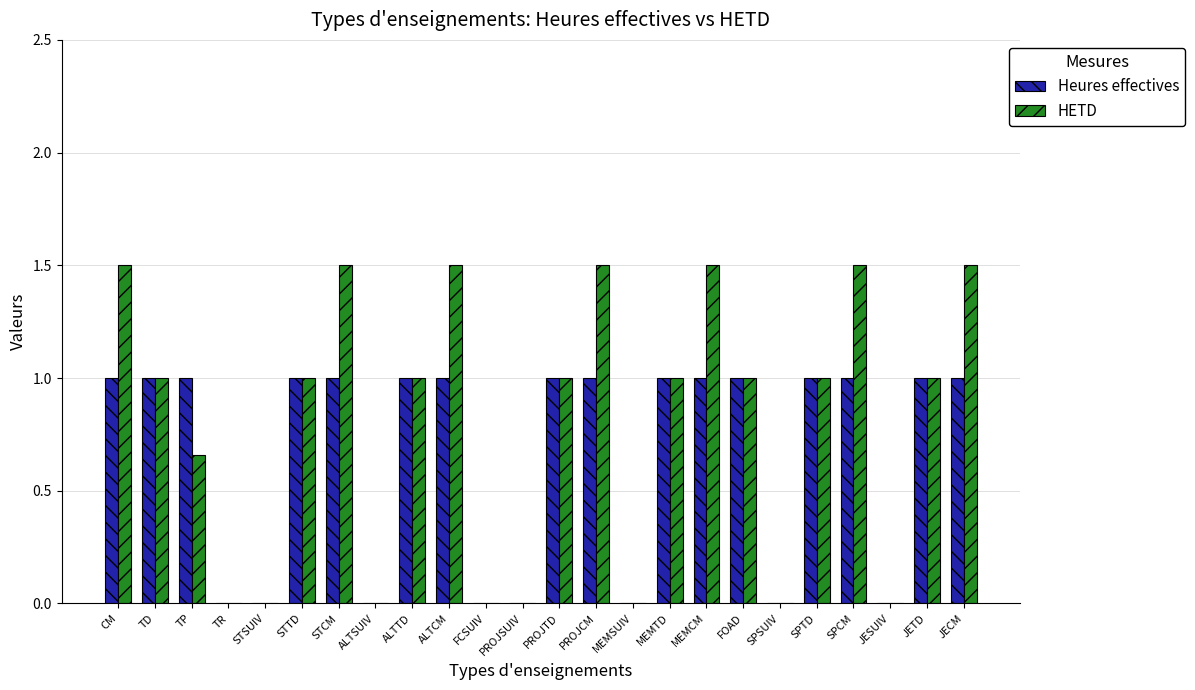

Which series changed the most between TP and ALTCM?

HETD